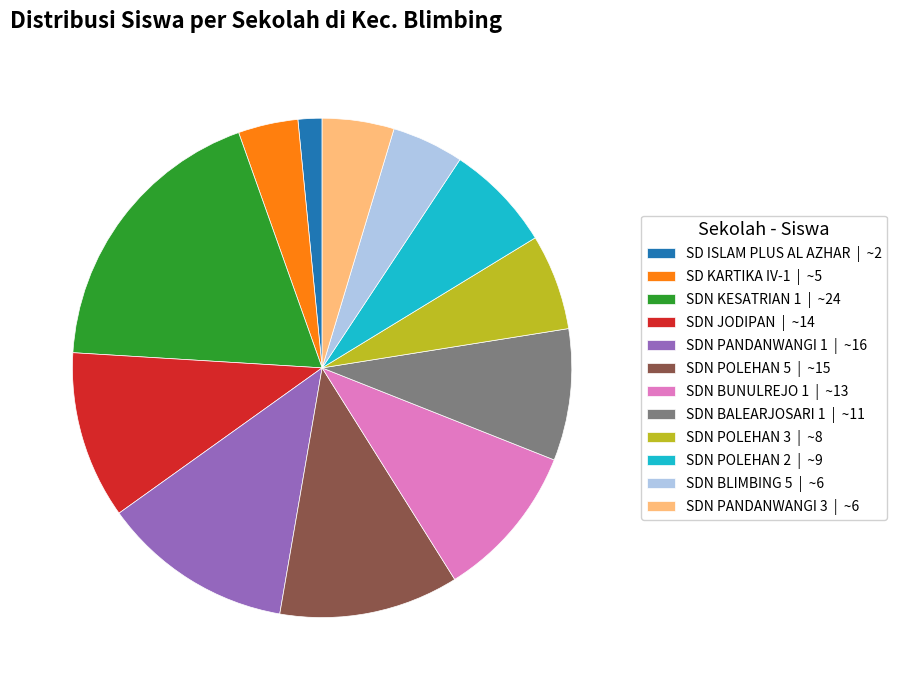

Which has a higher value, SDN KESATRIAN 1 or SD KARTIKA IV-1?

SDN KESATRIAN 1